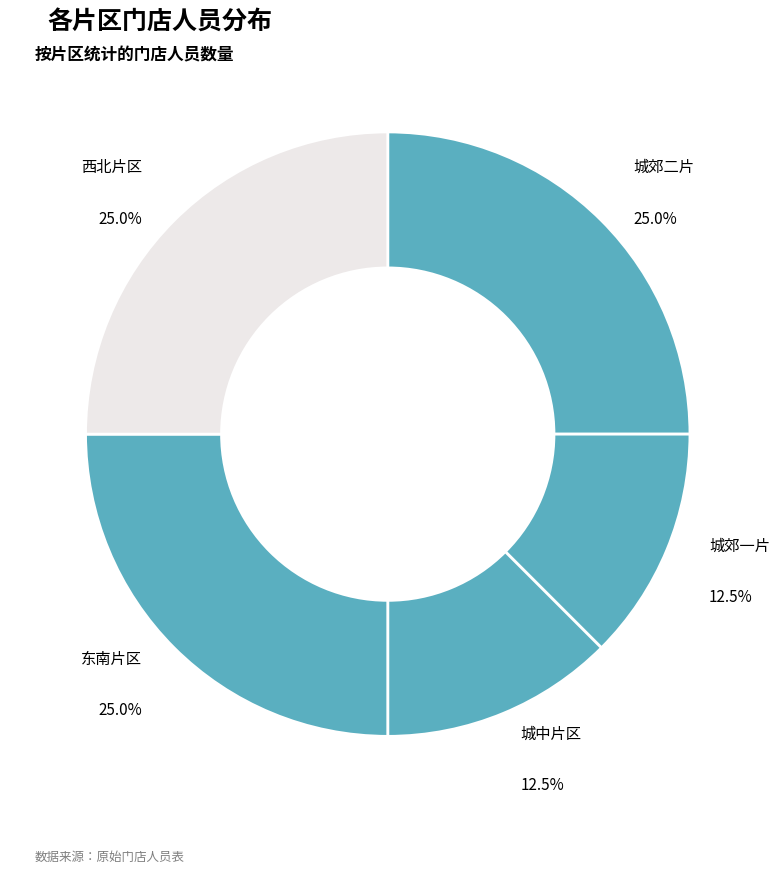

What is the ratio of the value at 西北片区 to the value at 城郊一片?

2.0